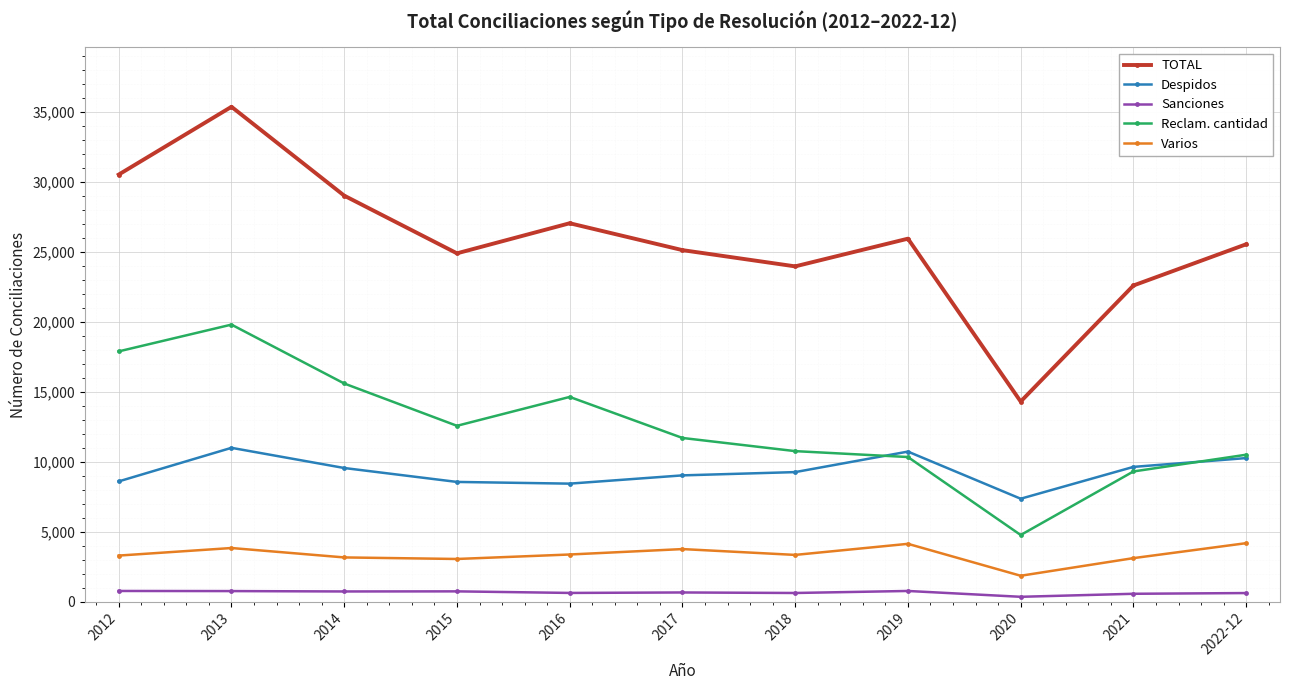

Read the Despidos value at 2022-12, to the nearest 10.

10260